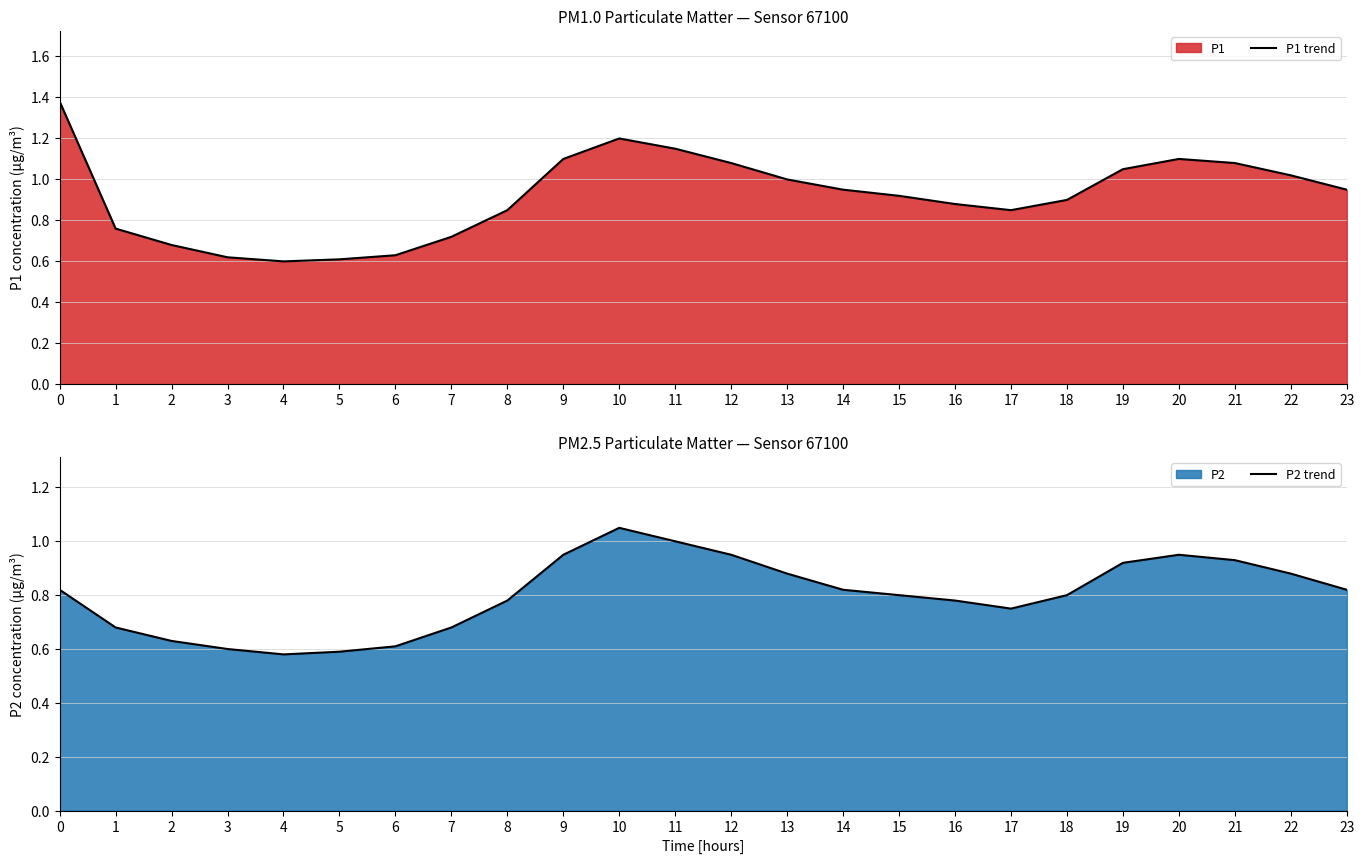

Count the number of categories in the chart.

24